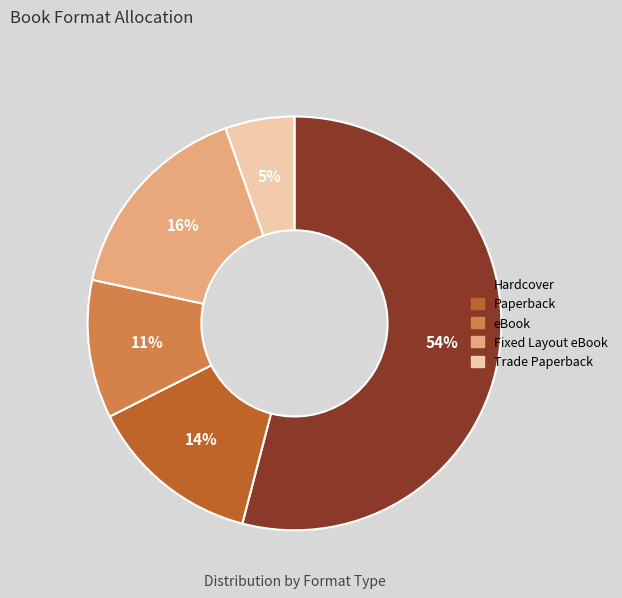

How many segments does this pie chart have?

5